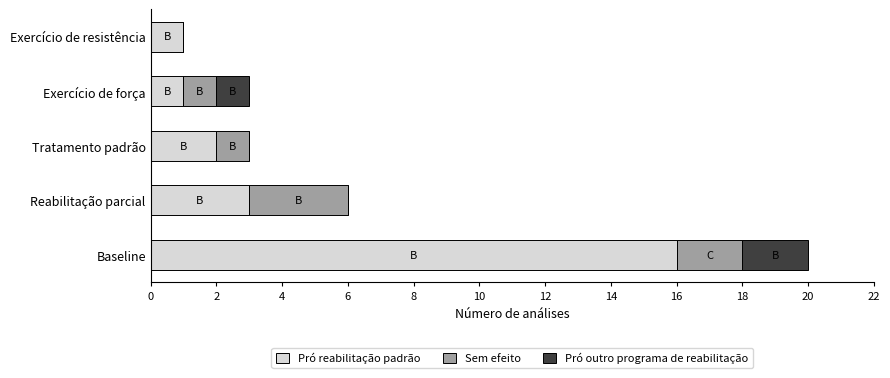

At which category is the sum across all series the highest?

Baseline